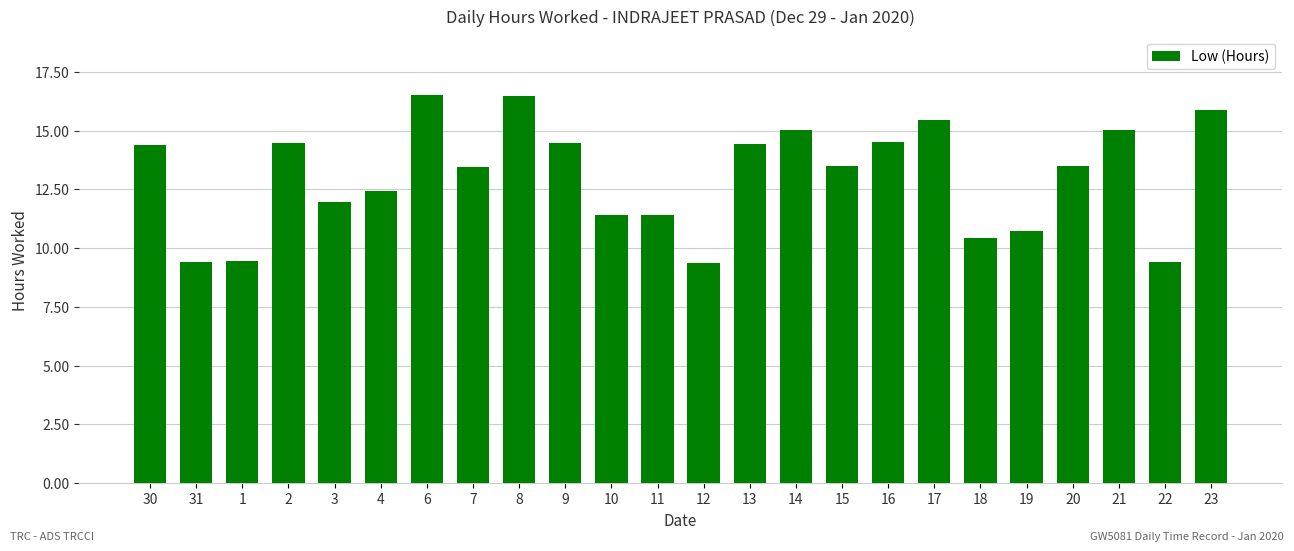

Which has a higher value, 15 or 9?

9